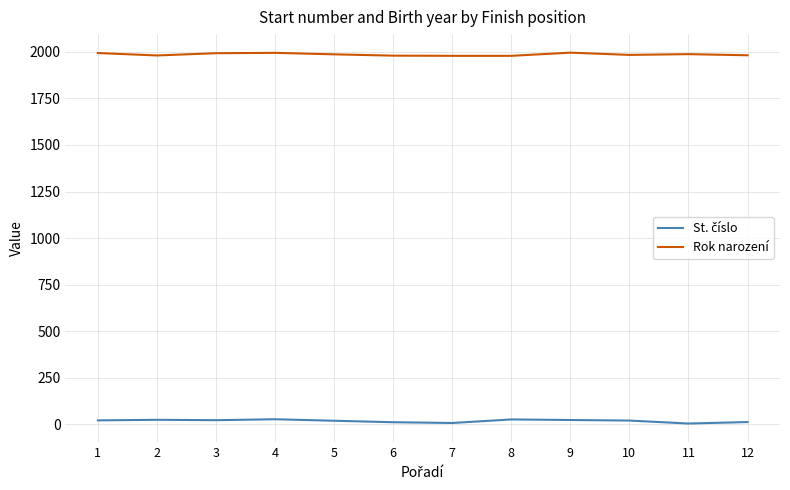

At how many categories does at least one series exceed 134?

12